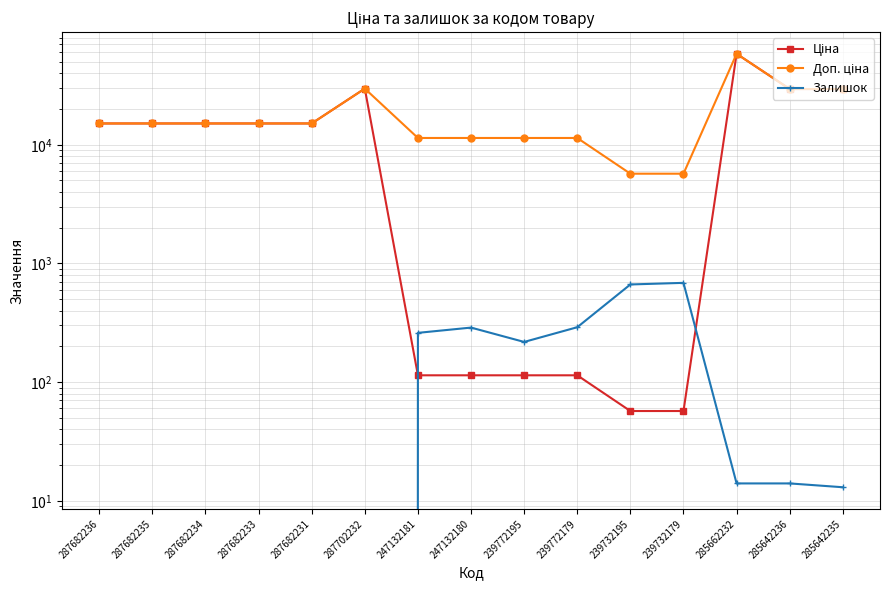

What is the label of the 5th point from the right?

239732195